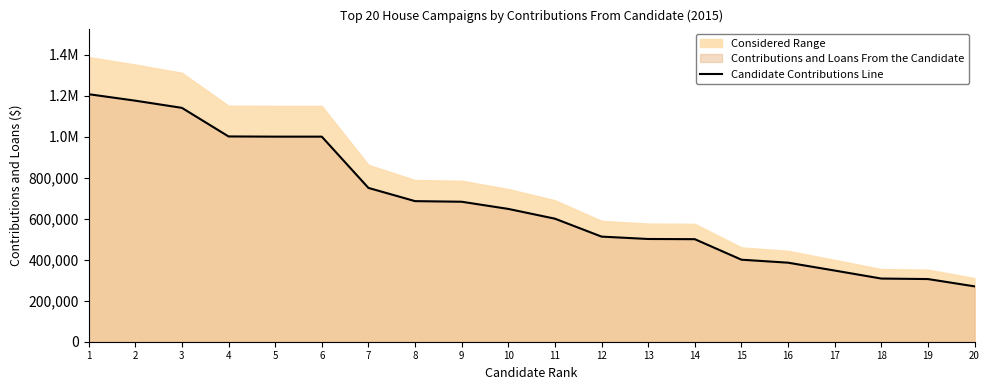

What is the greatest value displayed?

1207000.0